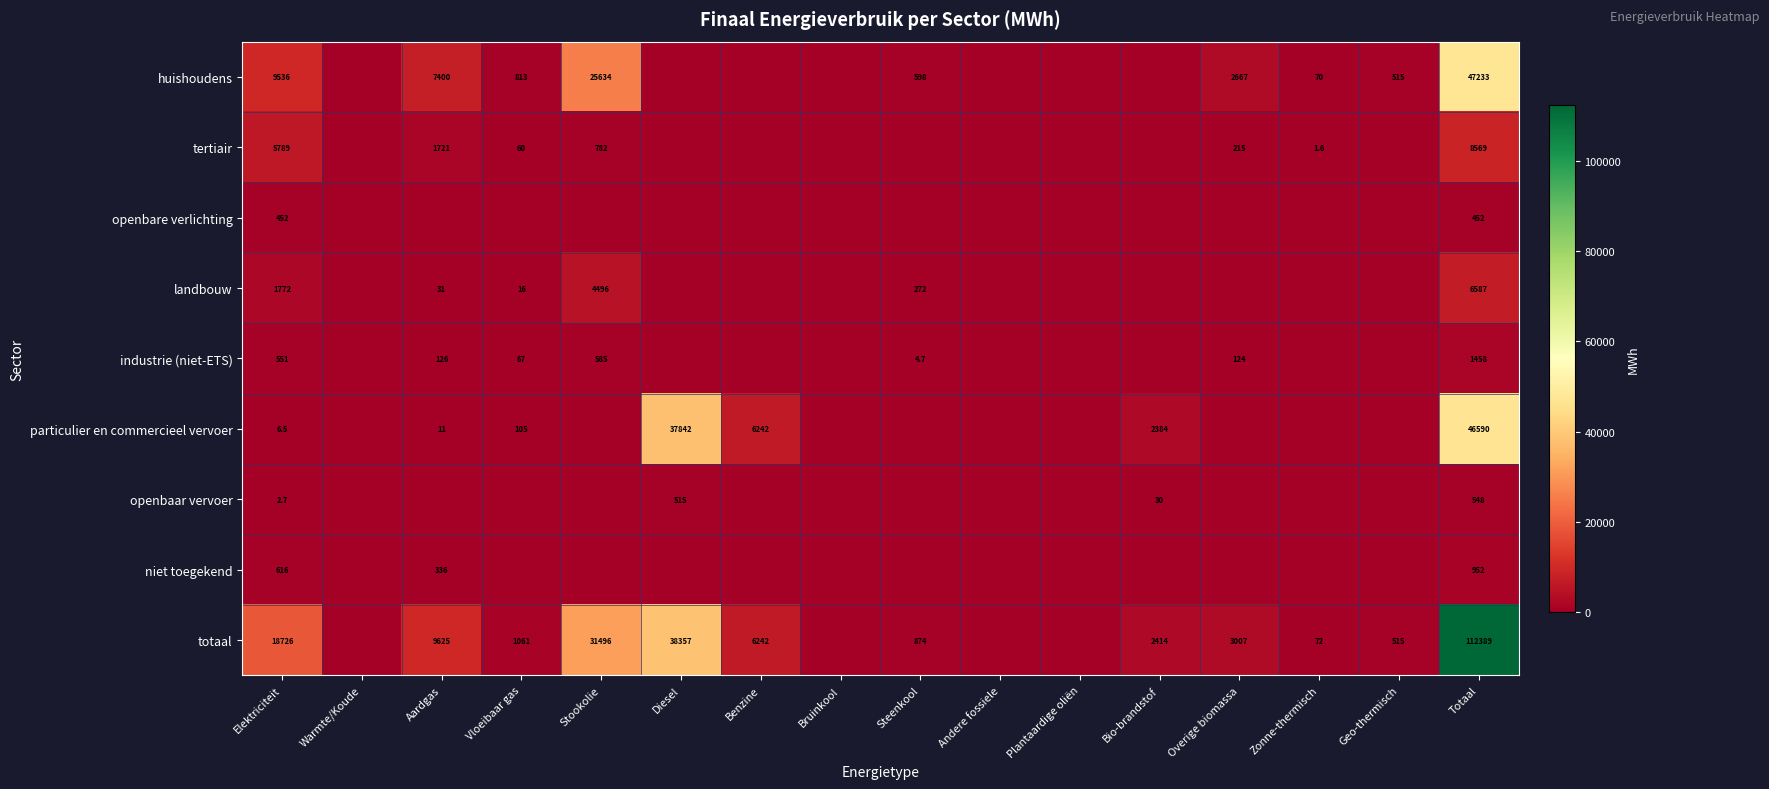

What value does the huishoudens series have at Overige biomassa?

2667.4